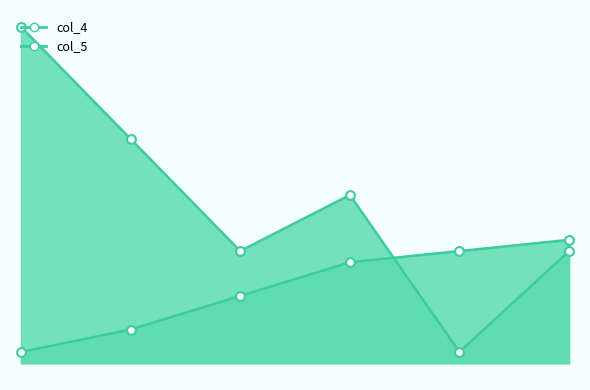

What is the total value across all series at 40?

16